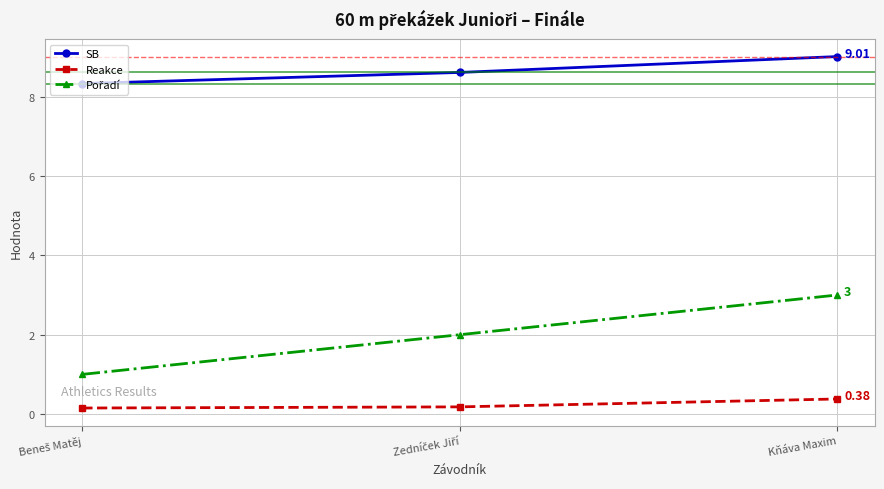

What is the sum of all Reakce values?

0.7